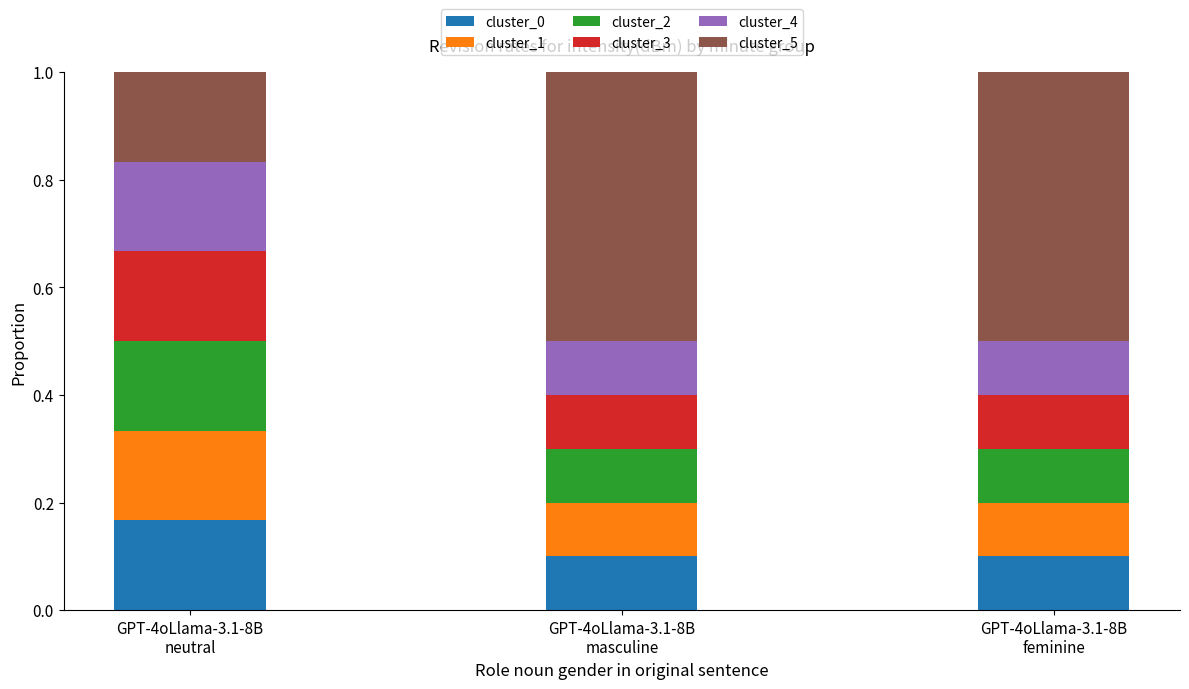

Count the number of data series in this chart.

6